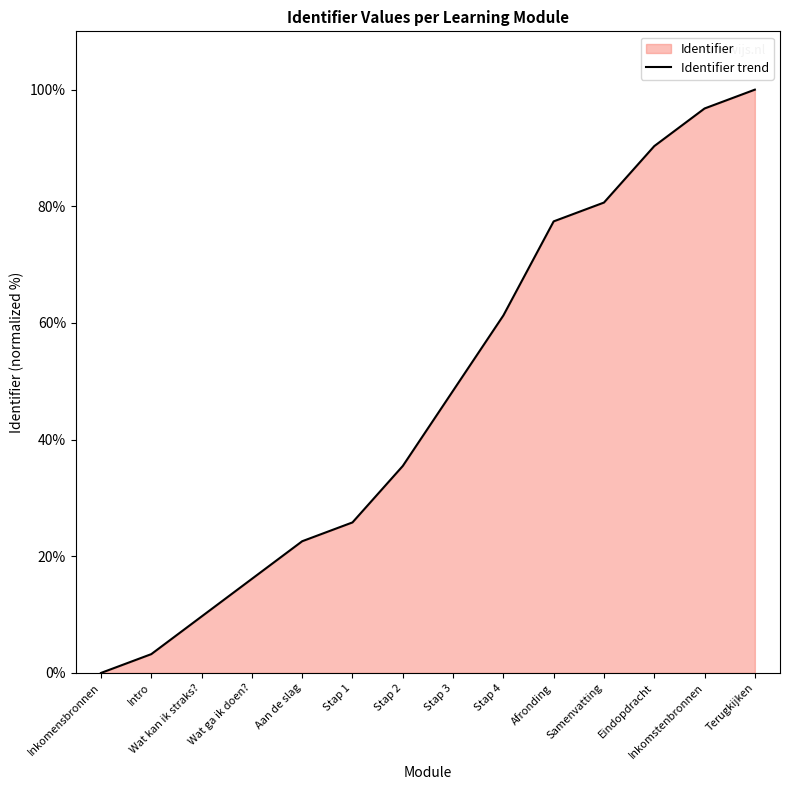

Where does the data first go above 48?

Stap 3